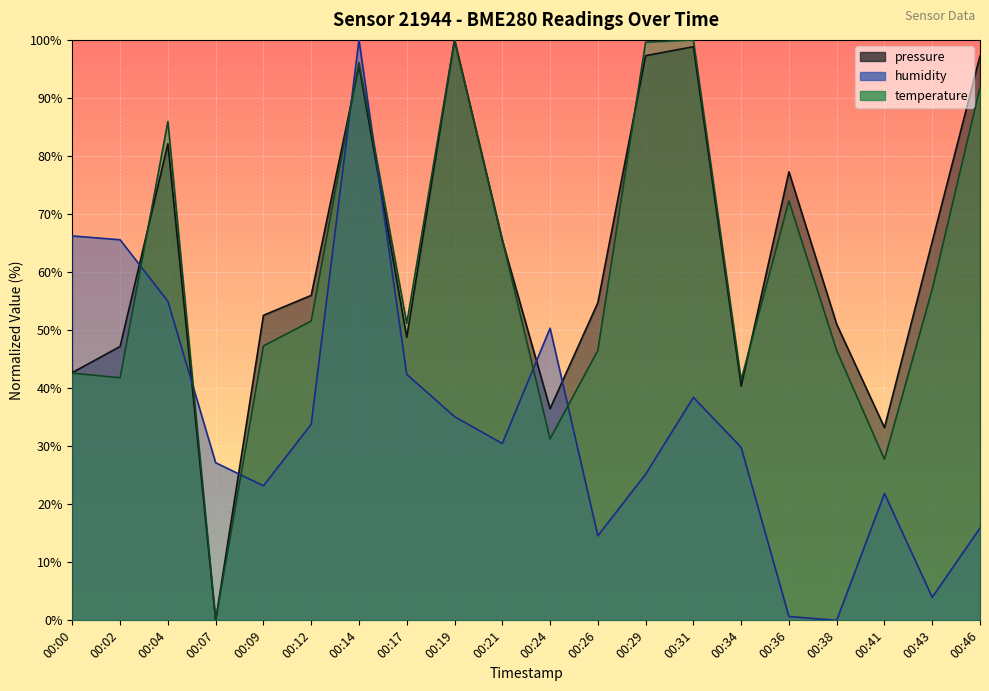

How many interior local peaks does the humidity series have?

4